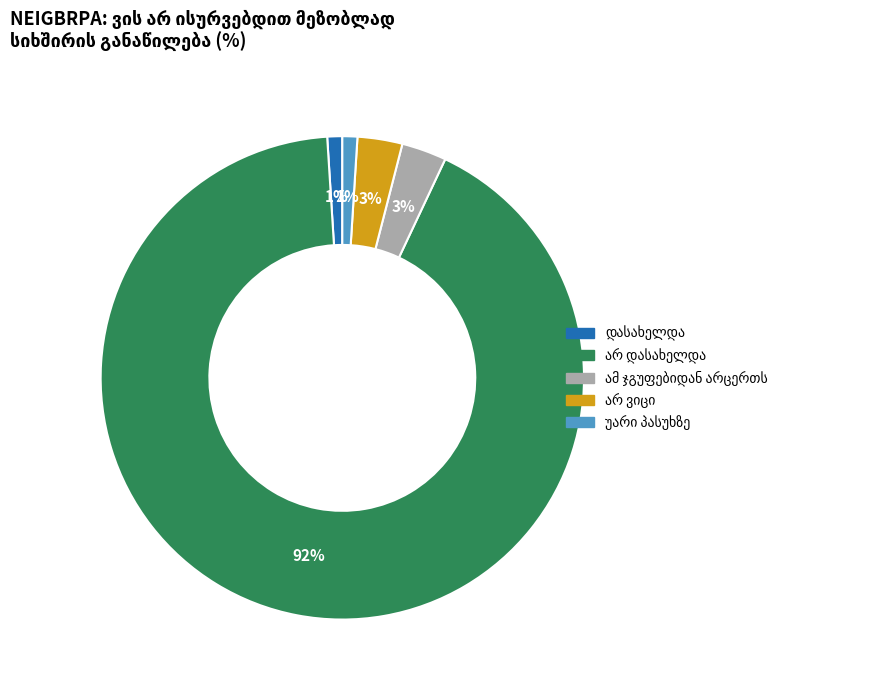

To the nearest percent, what is the difference between the largest and smallest slice percentages?

91%